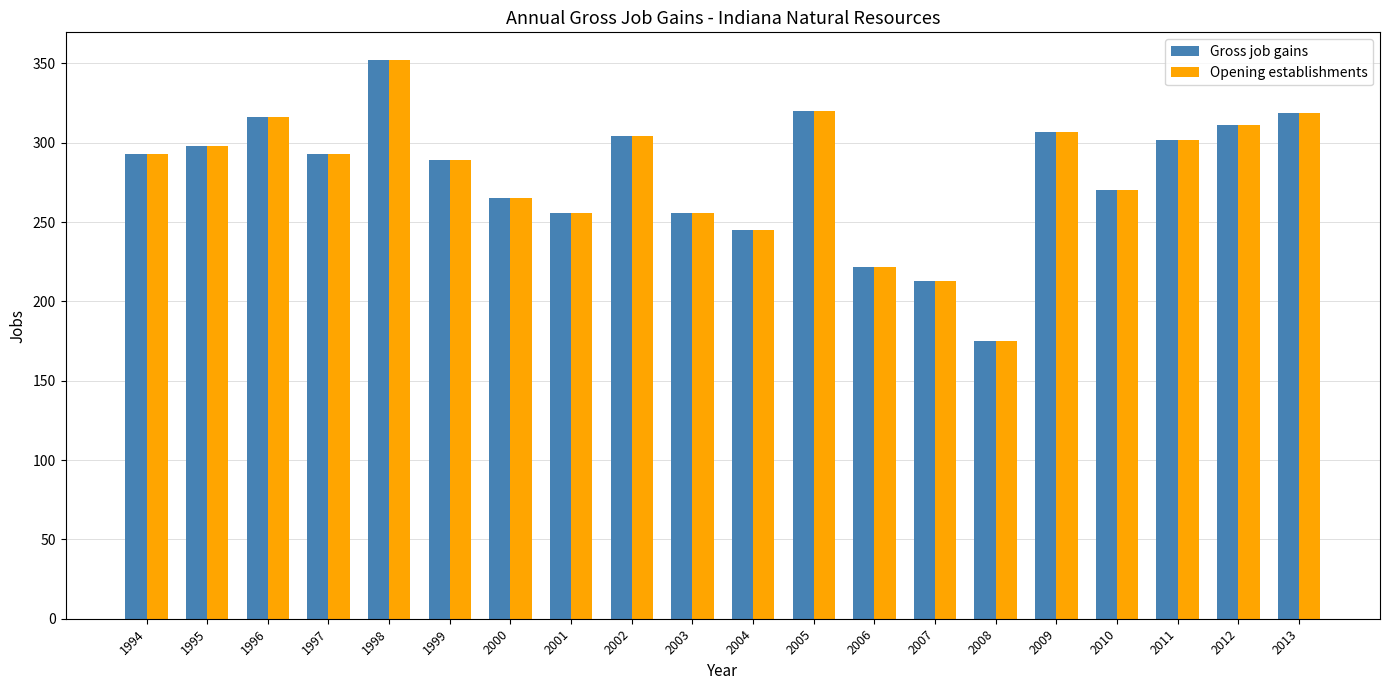

What is the difference between the Gross job gains values at 2006 and 1997?

71